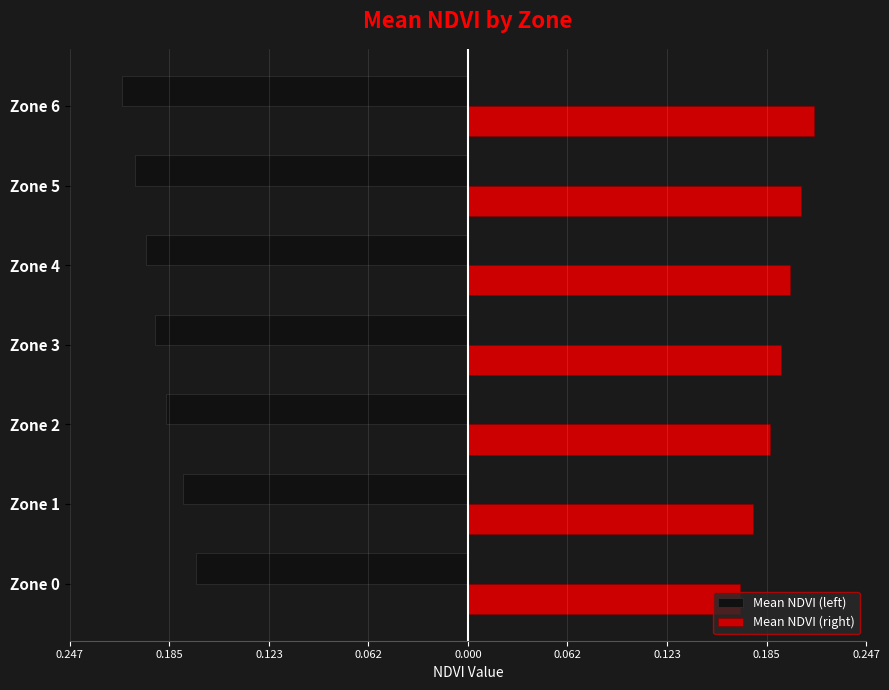

What are all the series names shown in the legend?

Mean NDVI (left), Mean NDVI (right)